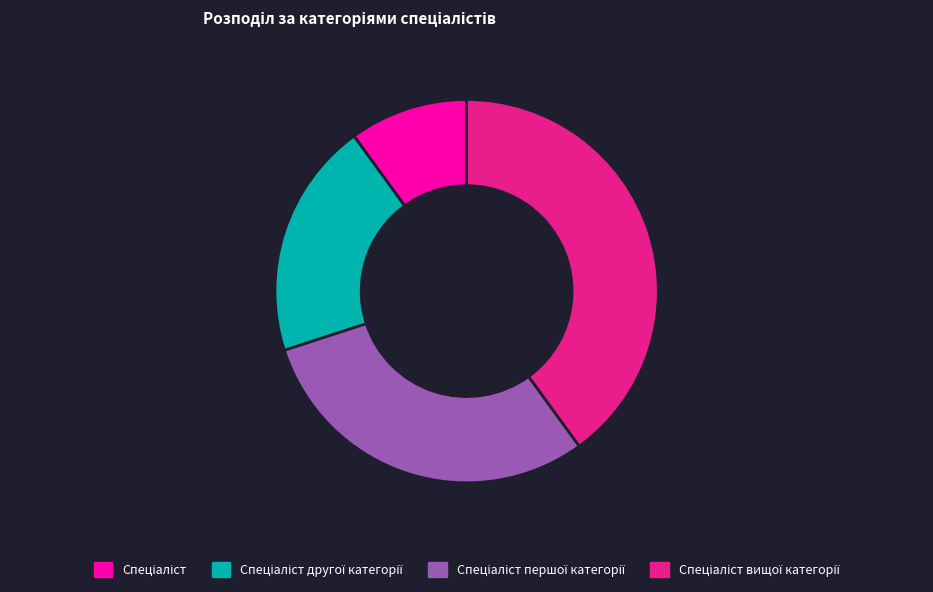

Is there a majority slice in this chart?

No